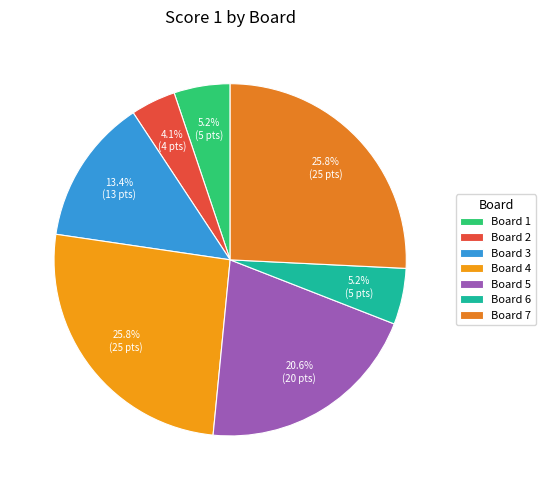

Count the number of slices in the pie.

7